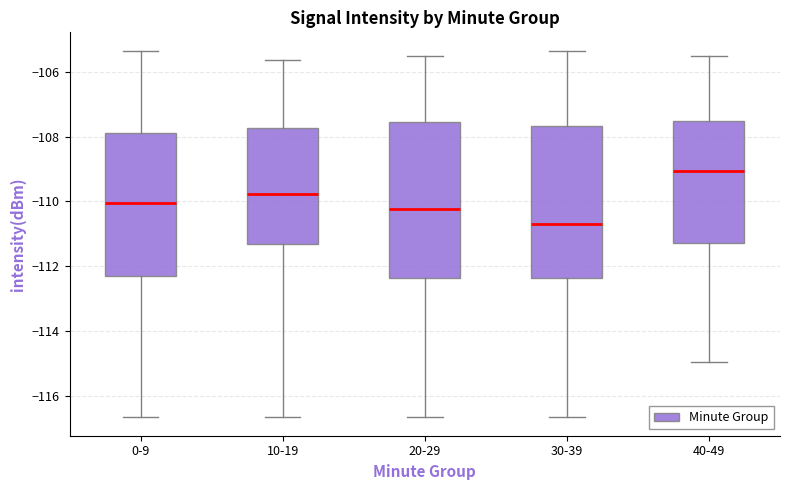

Where is the lower edge of the box for 30-39 on the y-axis? The values are not printed on the chart, so give them approximately, as read against the axis.

-112.4